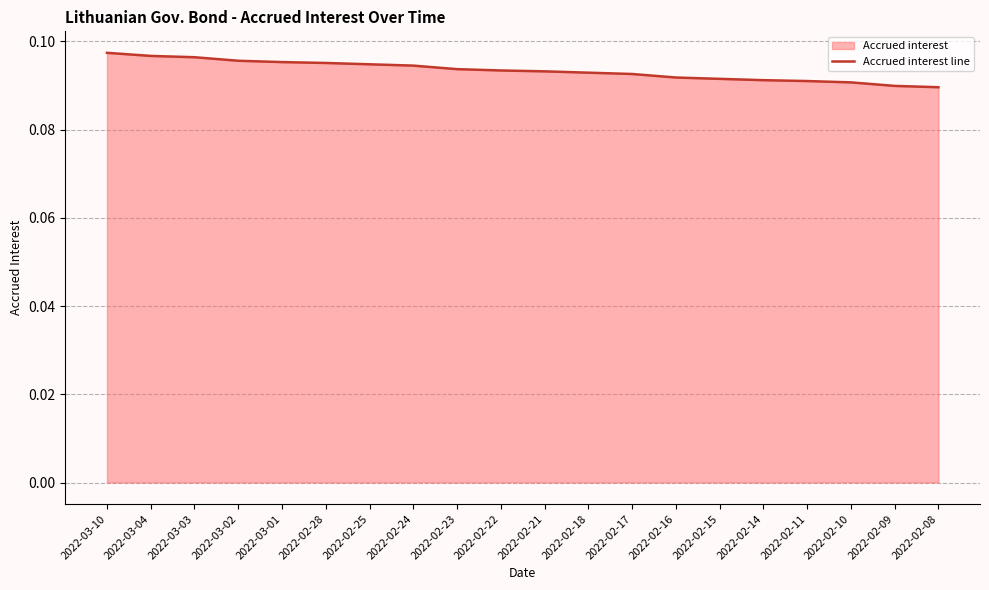

Does the chart have visible grid lines?

Yes